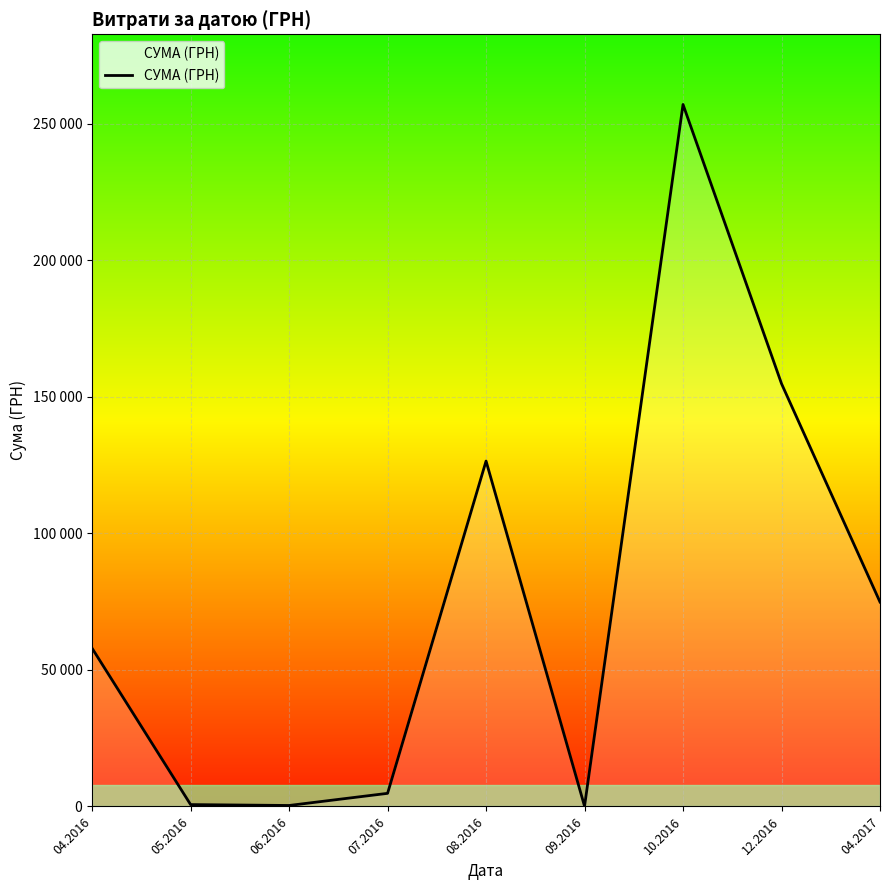

List the labels in order of value, largest first.

10.2016, 12.2016, 08.2016, 04.2017, 04.2016, 07.2016, 05.2016, 06.2016, 09.2016